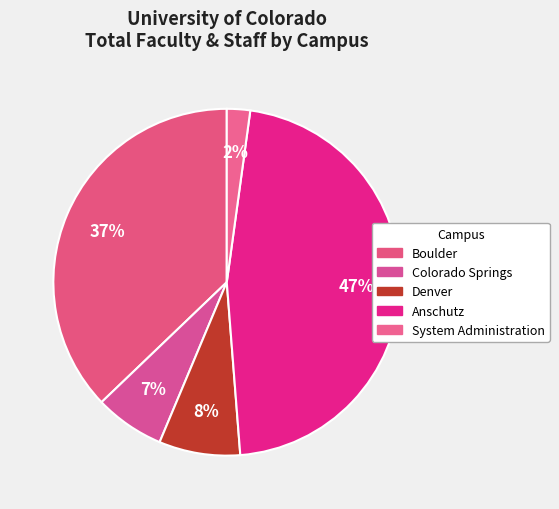

Which has a higher value, Colorado Springs or System Administration?

Colorado Springs